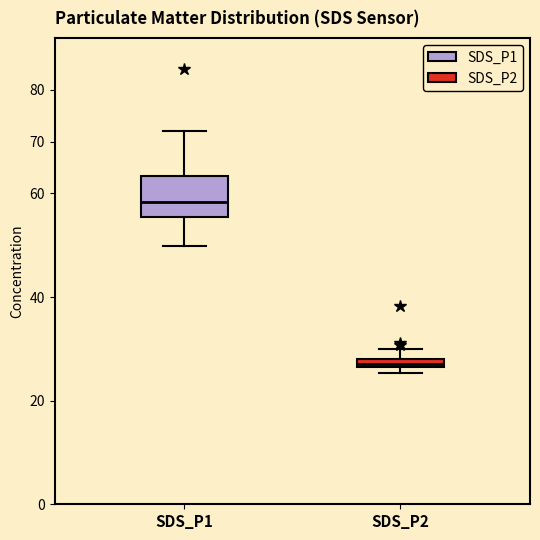

Where does the lower whisker of the box for SDS_P1 end on the y-axis? The values are not printed on the chart, so give them approximately, as read against the axis.

50